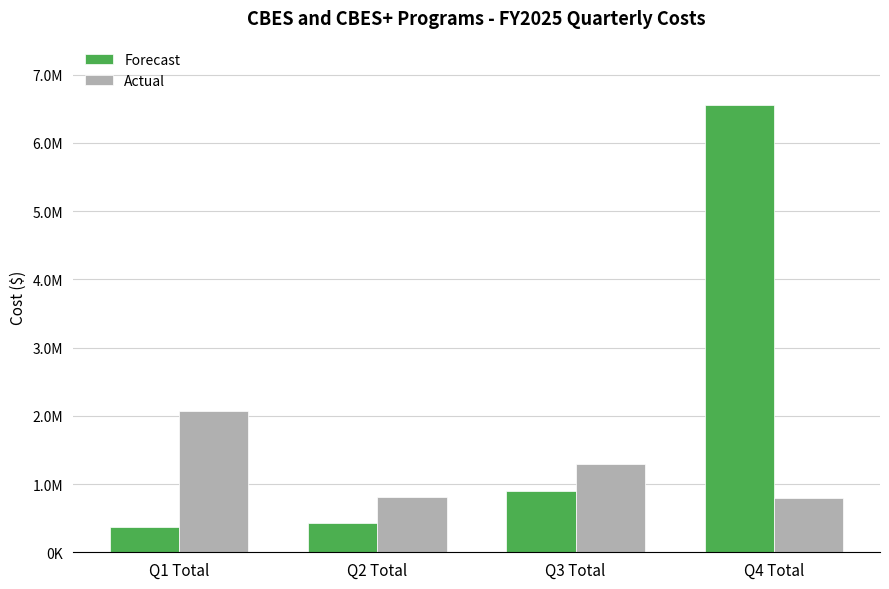

What are all the series names shown in the legend?

Forecast, Actual